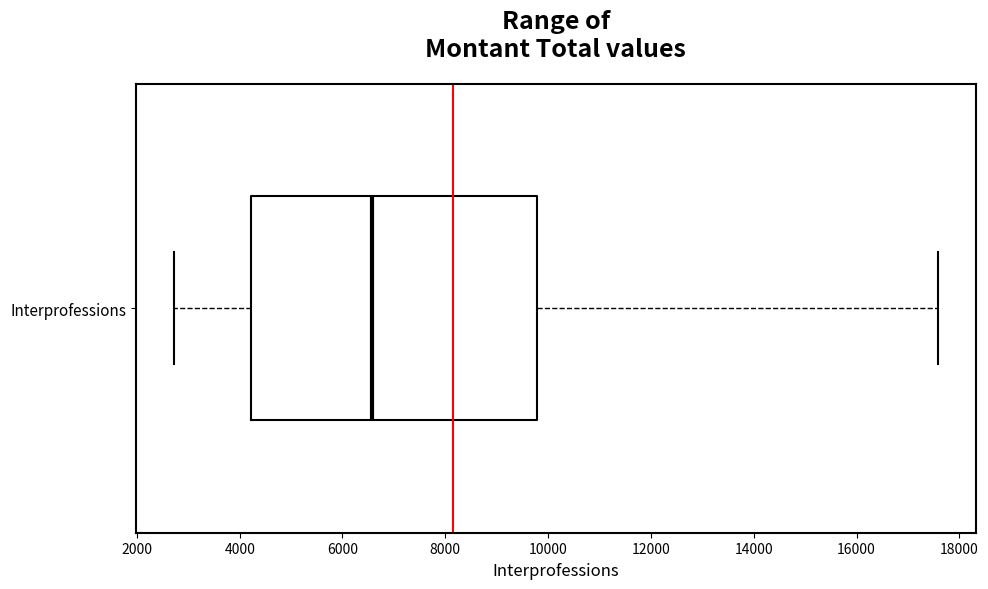

Where does the median line of the box for Interprofessions sit on the x-axis? The values are not printed on the chart, so give them approximately, as read against the axis.

6600